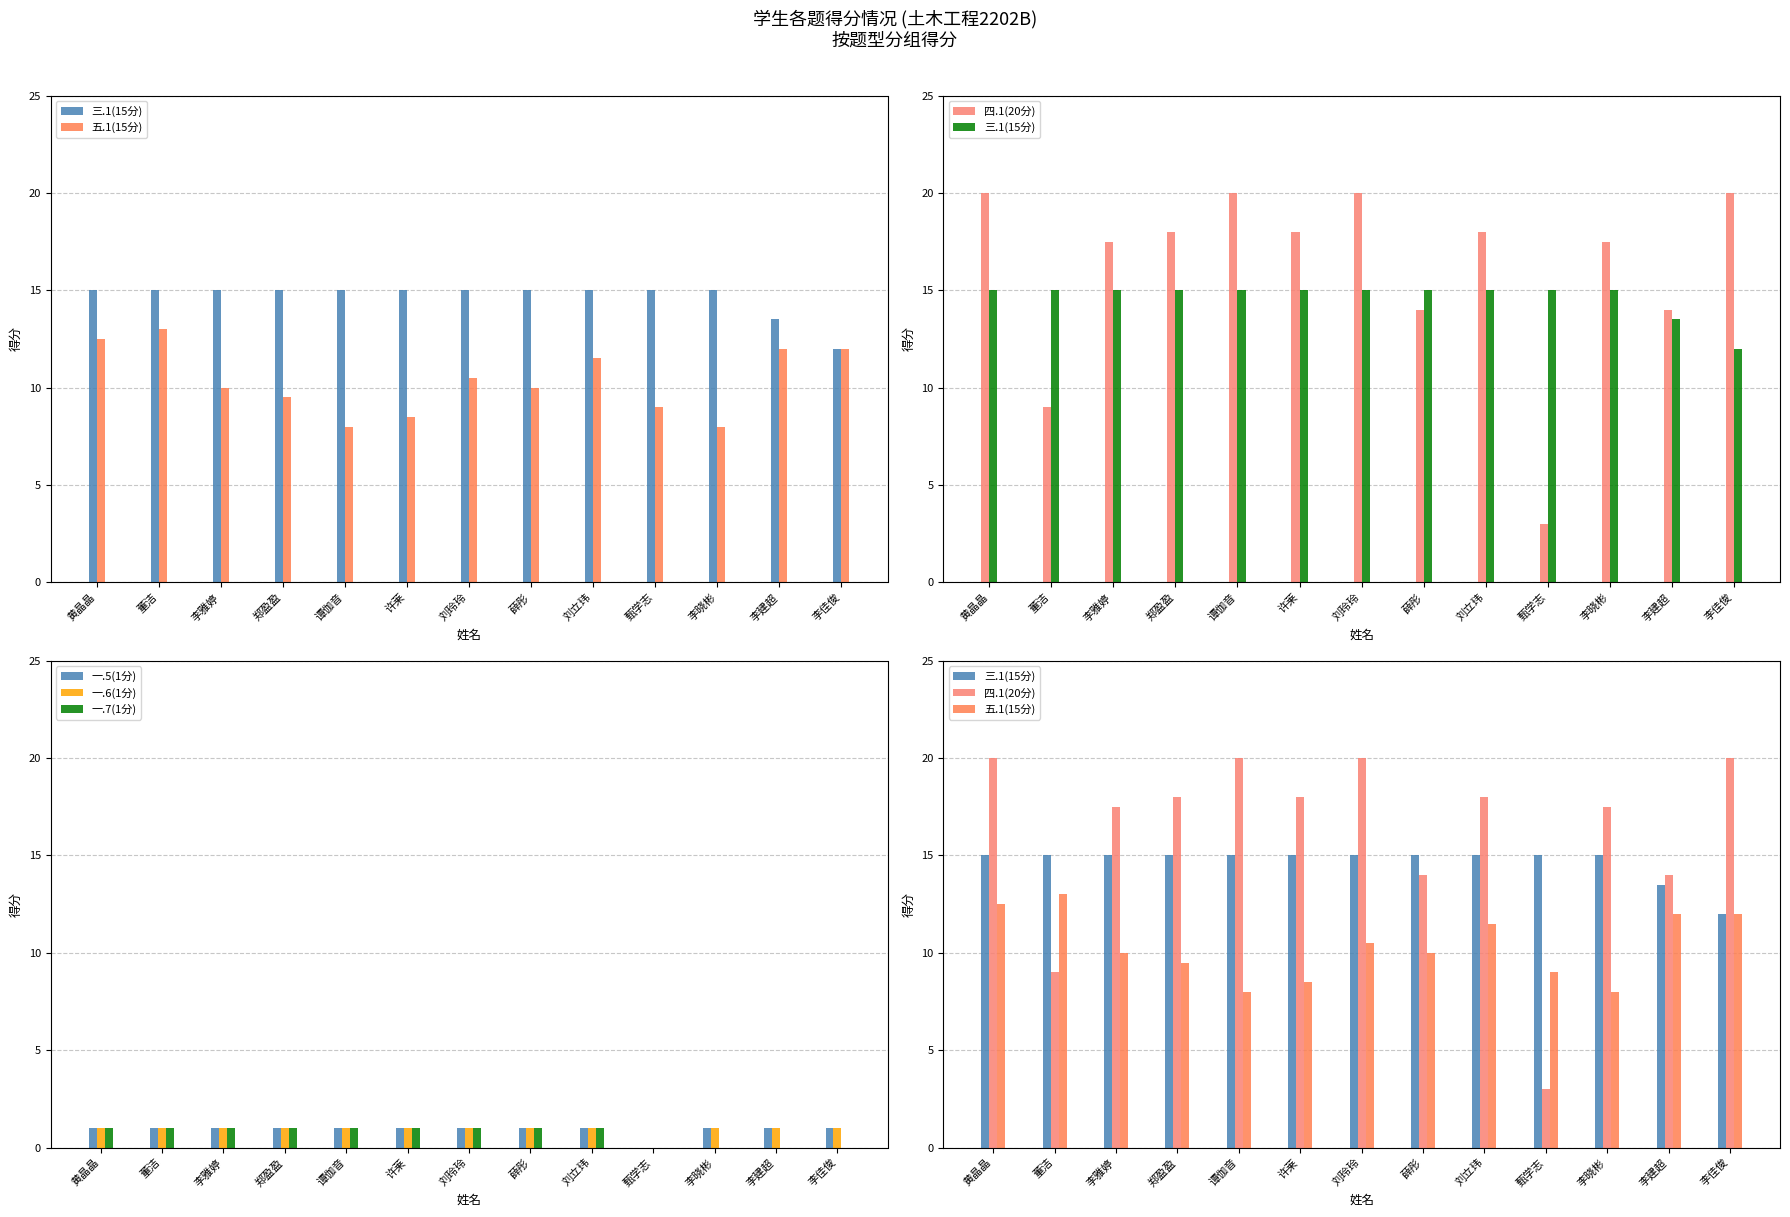

Reading left to right, what are all the values shown in this chart?

三.1(15分): 黄晶晶=15.0	董洁=15.0	李雅婷=15.0	郑盈盈=15.0	谭伽音=15.0	许莱=15.0	刘玲玲=15.0	薛彤=15.0	刘立玮=15.0	甄学志=15.0	李晓彬=15.0	李建超=13.5	李佳俊=12.0
五.1(15分): 黄晶晶=12.5	董洁=13.0	李雅婷=10.0	郑盈盈=9.5	谭伽音=8.0	许莱=8.5	刘玲玲=10.5	薛彤=10.0	刘立玮=11.5	甄学志=9.0	李晓彬=8.0	李建超=12.0	李佳俊=12.0
四.1(20分): 黄晶晶=20.0	董洁=9.0	李雅婷=17.5	郑盈盈=18.0	谭伽音=20.0	许莱=18.0	刘玲玲=20.0	薛彤=14.0	刘立玮=18.0	甄学志=3.0	李晓彬=17.5	李建超=14.0	李佳俊=20.0
一.5(1分): 黄晶晶=1.0	董洁=1.0	李雅婷=1.0	郑盈盈=1.0	谭伽音=1.0	许莱=1.0	刘玲玲=1.0	薛彤=1.0	刘立玮=1.0	甄学志=0.0	李晓彬=1.0	李建超=1.0	李佳俊=1.0
一.6(1分): 黄晶晶=1.0	董洁=1.0	李雅婷=1.0	郑盈盈=1.0	谭伽音=1.0	许莱=1.0	刘玲玲=1.0	薛彤=1.0	刘立玮=1.0	甄学志=0.0	李晓彬=1.0	李建超=1.0	李佳俊=1.0
一.7(1分): 黄晶晶=1.0	董洁=1.0	李雅婷=1.0	郑盈盈=1.0	谭伽音=1.0	许莱=1.0	刘玲玲=1.0	薛彤=1.0	刘立玮=1.0	甄学志=0.0	李晓彬=0.0	李建超=0.0	李佳俊=0.0